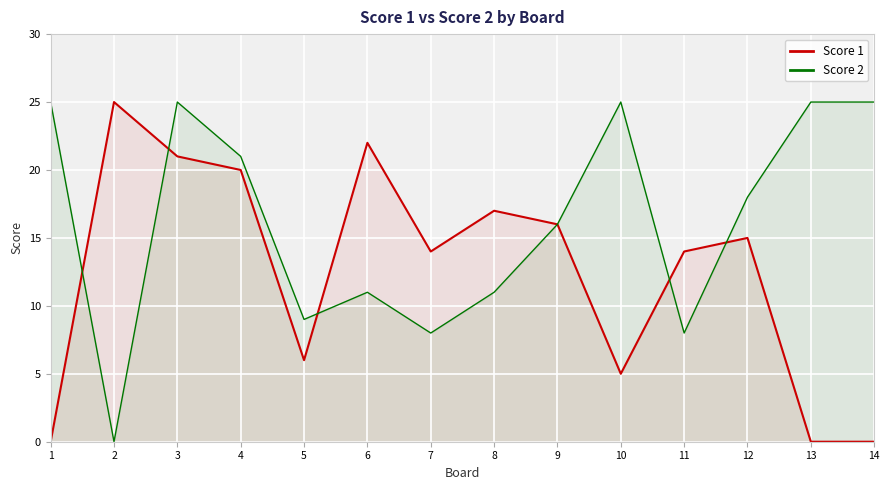

How many categories are shown in the chart?

14